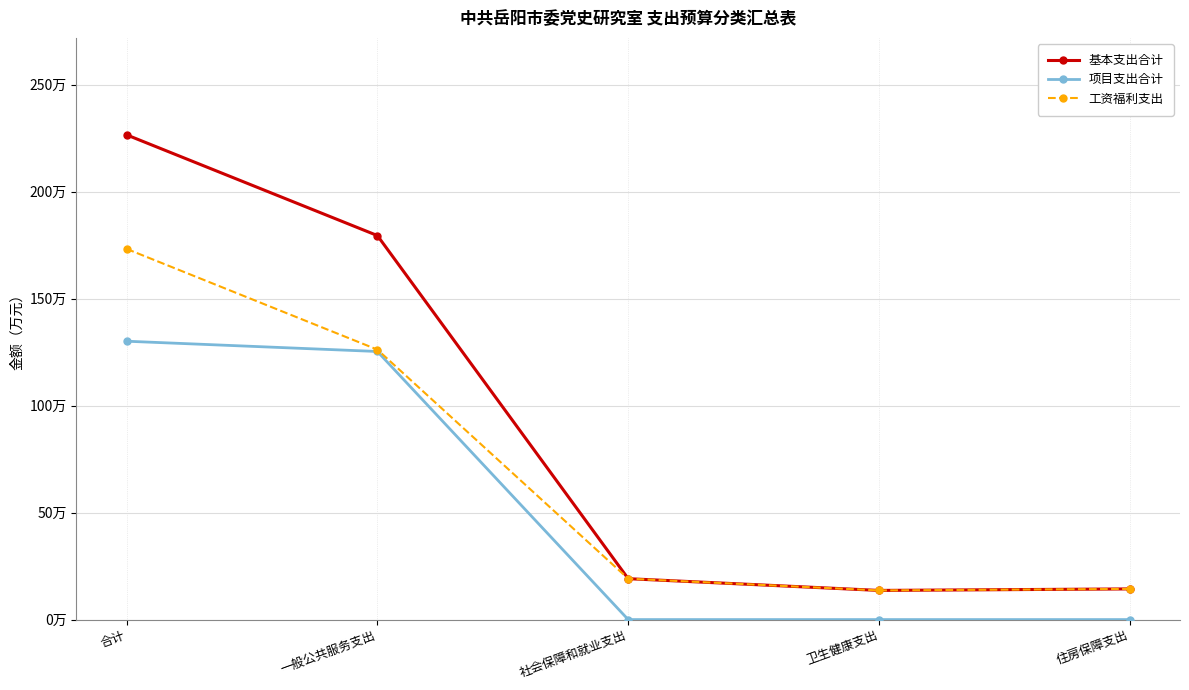

Reading right to left, list all the values displayed in this chart.

基本支出合计: 住房保障支出=14.3	卫生健康支出=13.6	社会保障和就业支出=19.1	一般公共服务支出=179.4	合计=226.5
项目支出合计: 住房保障支出=0.0	卫生健康支出=0.0	社会保障和就业支出=0.0	一般公共服务支出=125.3	合计=130.1
工资福利支出: 住房保障支出=14.3	卫生健康支出=13.6	社会保障和就业支出=19.1	一般公共服务支出=126.2	合计=173.2